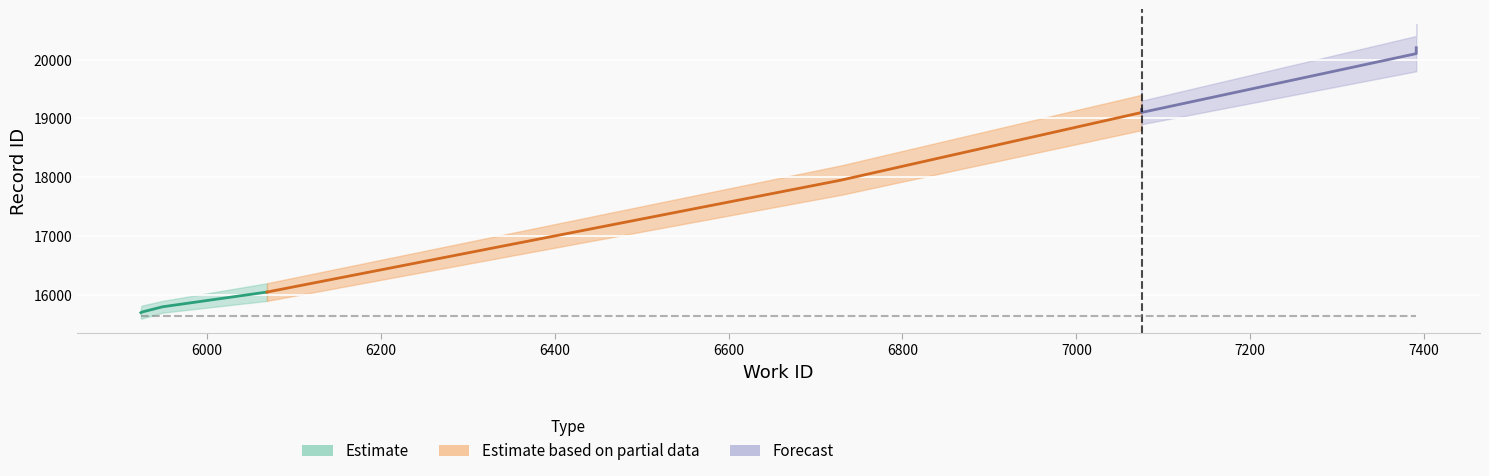

At how many categories does at least one series exceed 16059?

4